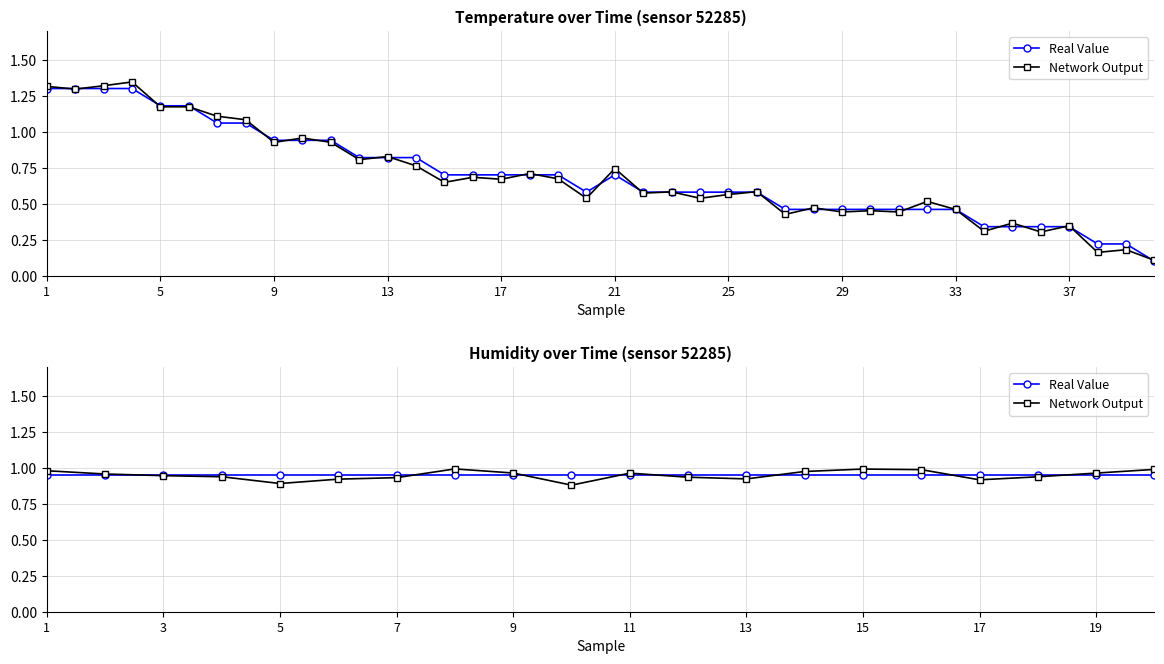

List the series in order of their peak value, highest first.

Network Output, Real Value